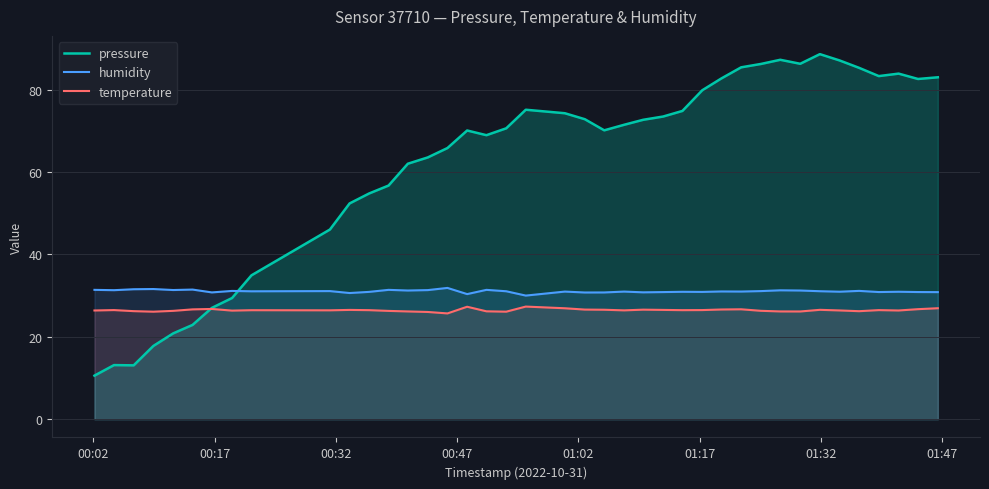

Which series has the largest total across all categories?

pressure